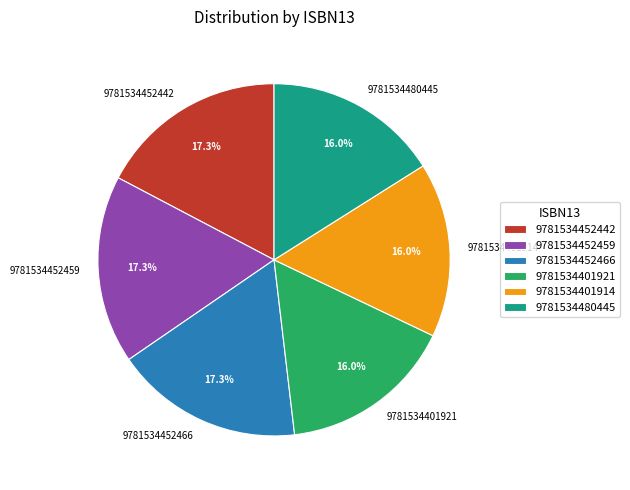

Does 9781534401921 account for over 50% of the chart?

No